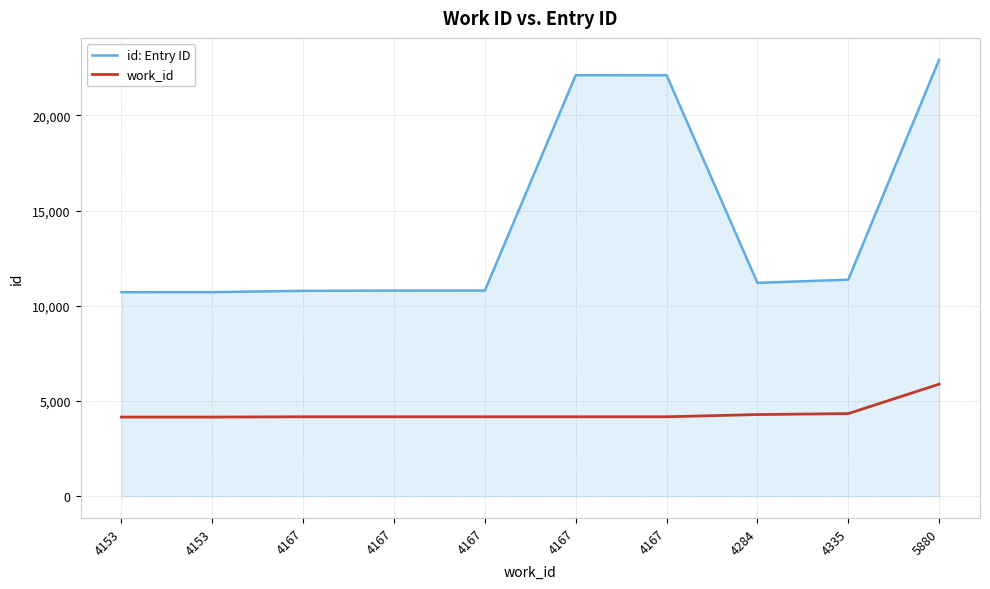

List the series in order of their peak value, highest first.

id: Entry ID, work_id